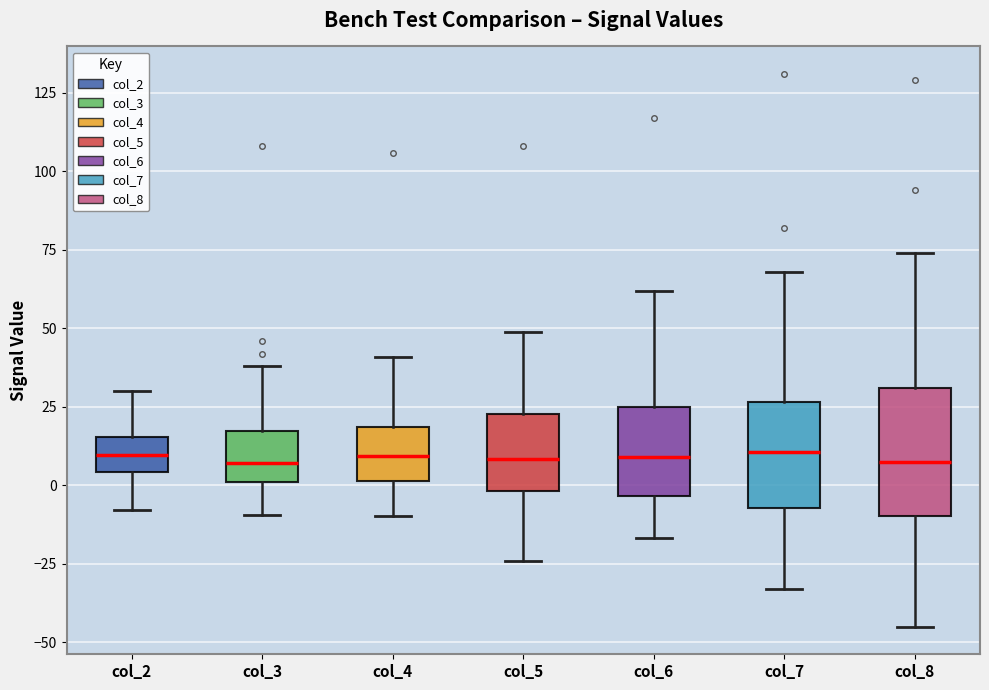

Reading left to right, read every box against the y-axis: the position of its median line, the range the box covers, and the ends of its whiskers. The values are not printed on the chart, so give them approximately, as read against the axis.

col_2: median 10, box 5 to 15, whiskers -10 to 30
col_3: median 5, box 0 to 15, whiskers -10 to 40
col_4: median 10, box 0 to 20, whiskers -10 to 40
col_5: median 10, box 0 to 25, whiskers -25 to 50
col_6: median 10, box -5 to 25, whiskers -15 to 60
col_7: median 10, box -5 to 25, whiskers -35 to 70
col_8: median 10, box -10 to 30, whiskers -45 to 75